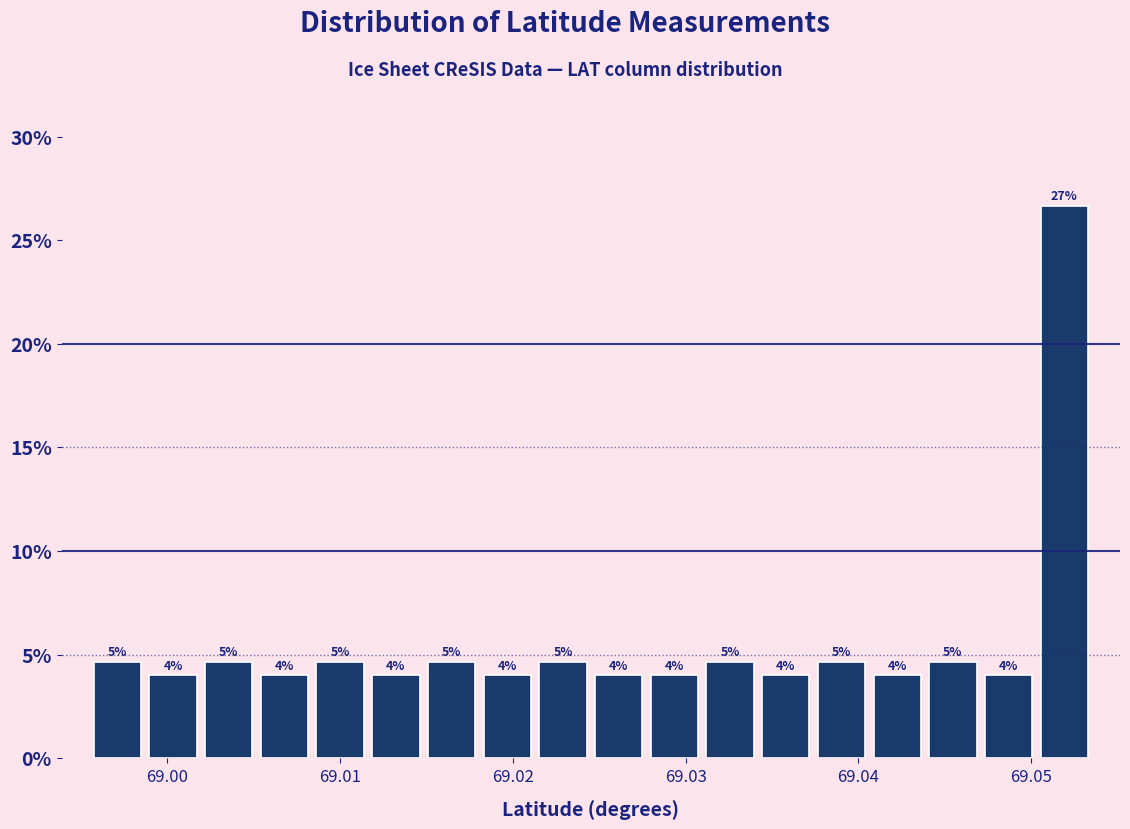

Around what value on the x-axis is the tallest bar? Give the approximate position of its centre, as read against the axis.

69.052